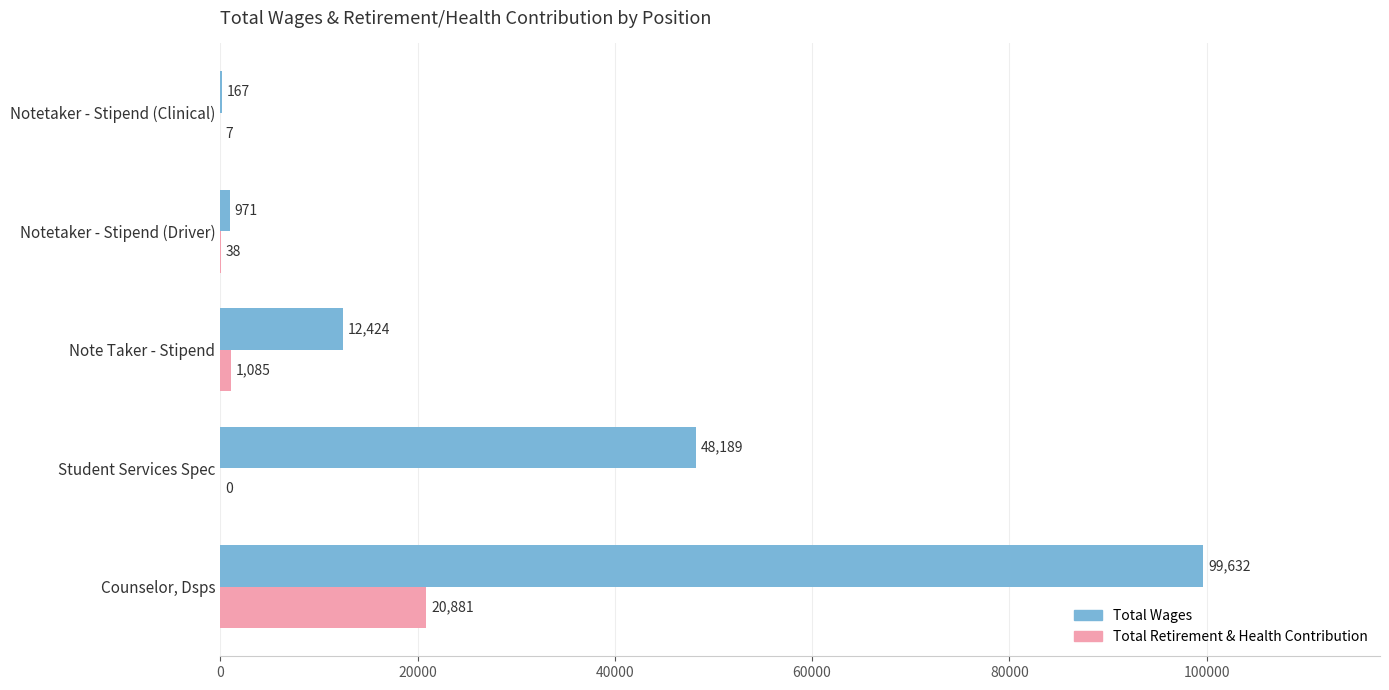

Which series has the largest total across all categories?

Total Wages